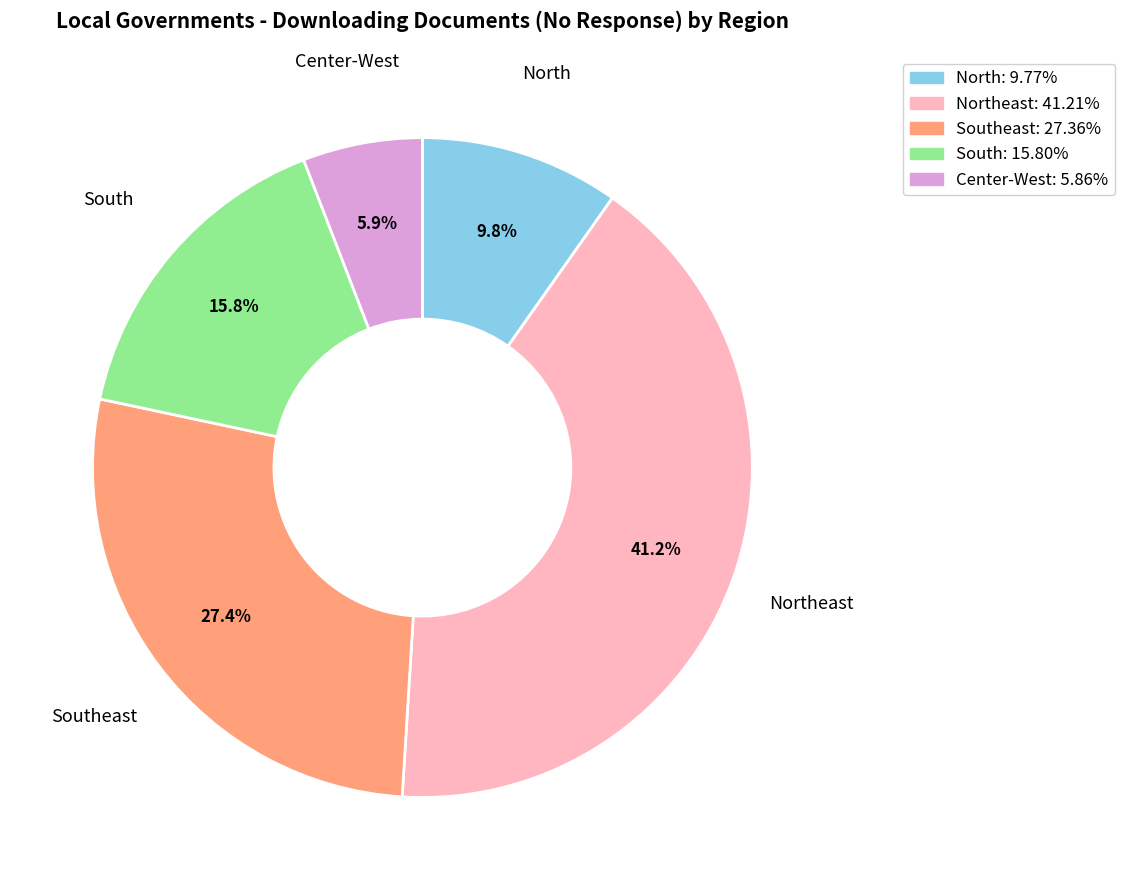

Is there a majority slice in this chart?

No